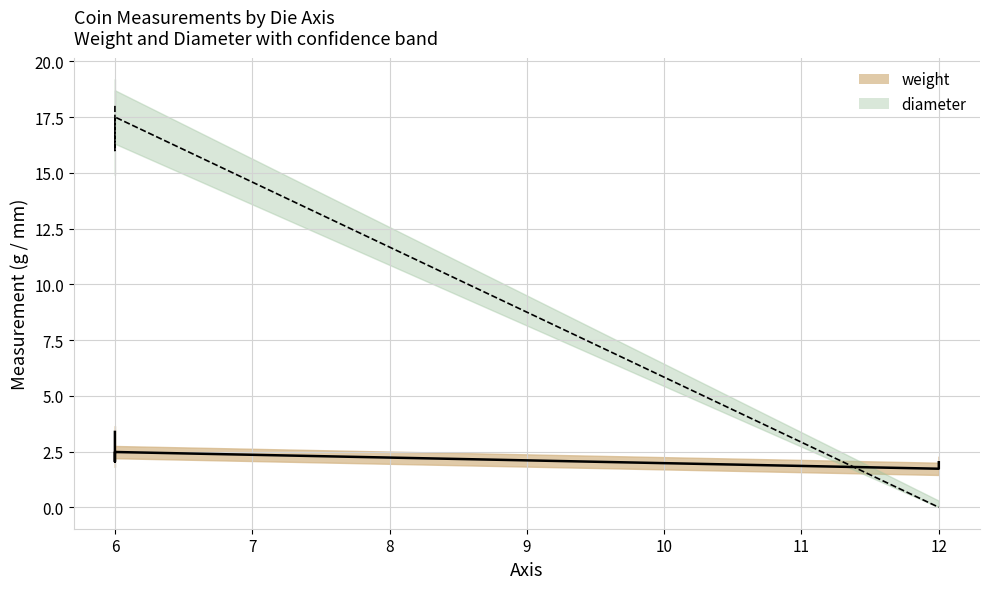

Between 6 and 12, which series saw the biggest shift?

diameter